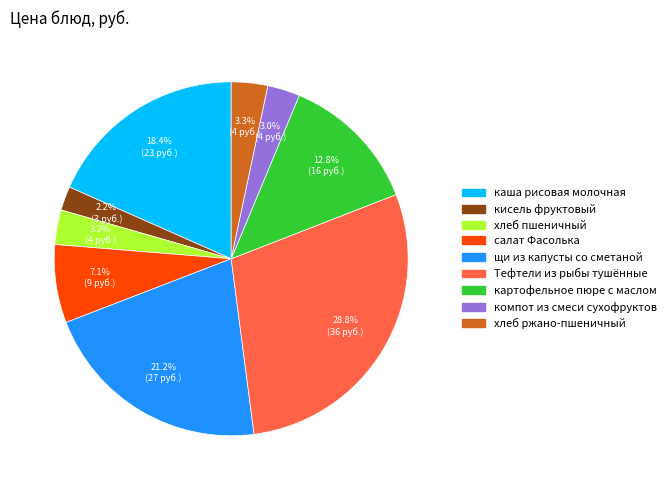

To the nearest percent, what is the combined percentage of хлеб пшеничный and хлеб ржано-пшеничный?

6%